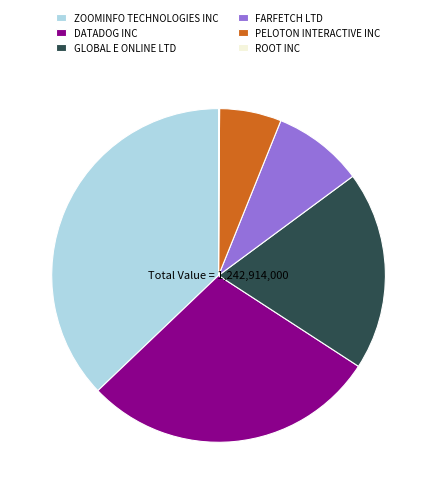

Is it true that GLOBAL E ONLINE LTD is 19% of the pie?

True